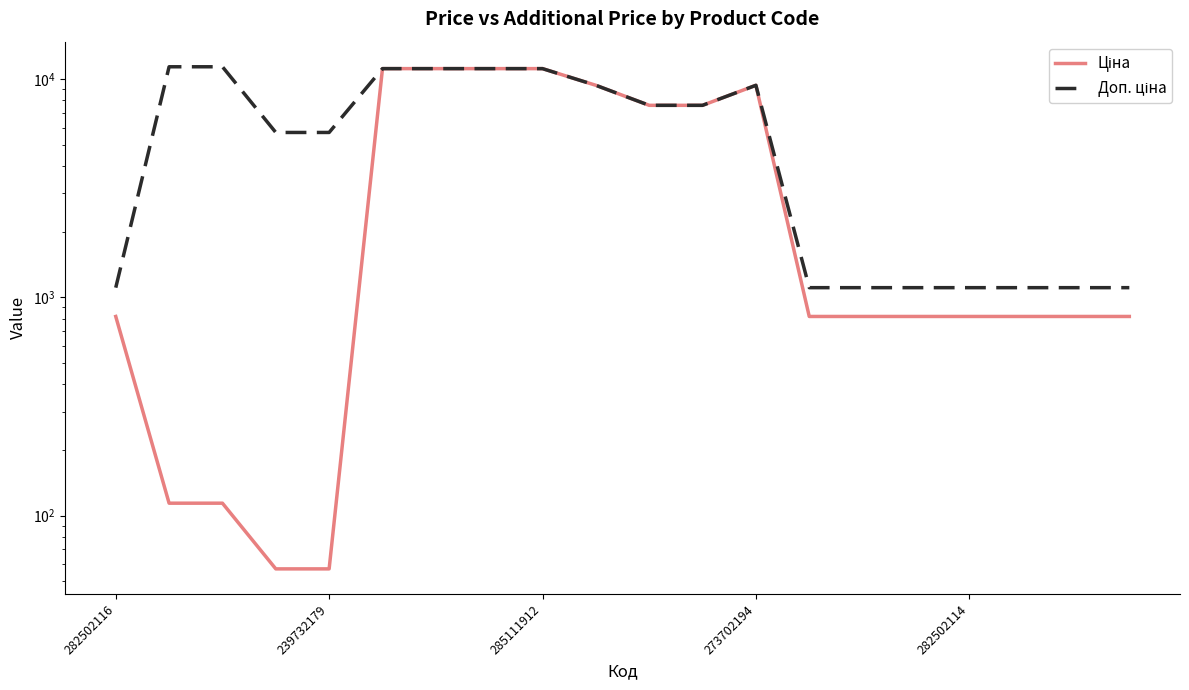

Count the number of categories in the chart.

20